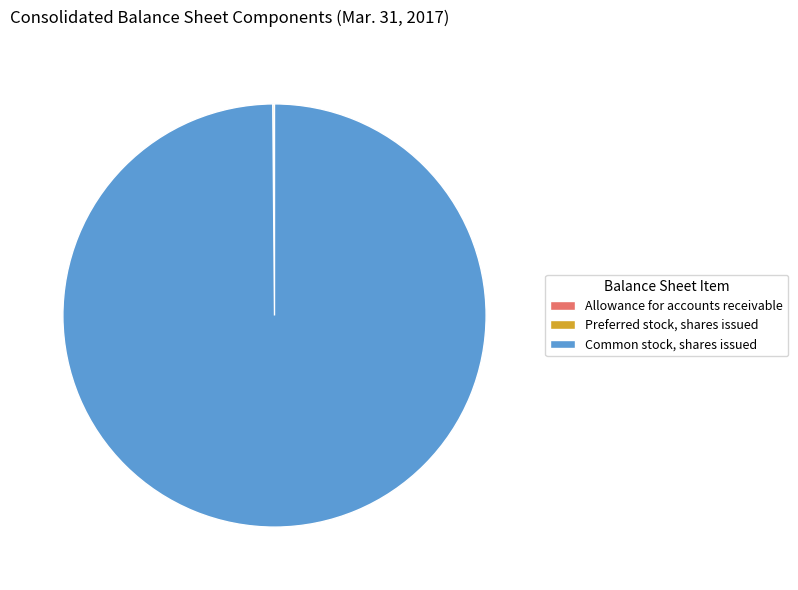

What is the largest slice in the pie chart?

Common stock, shares issued